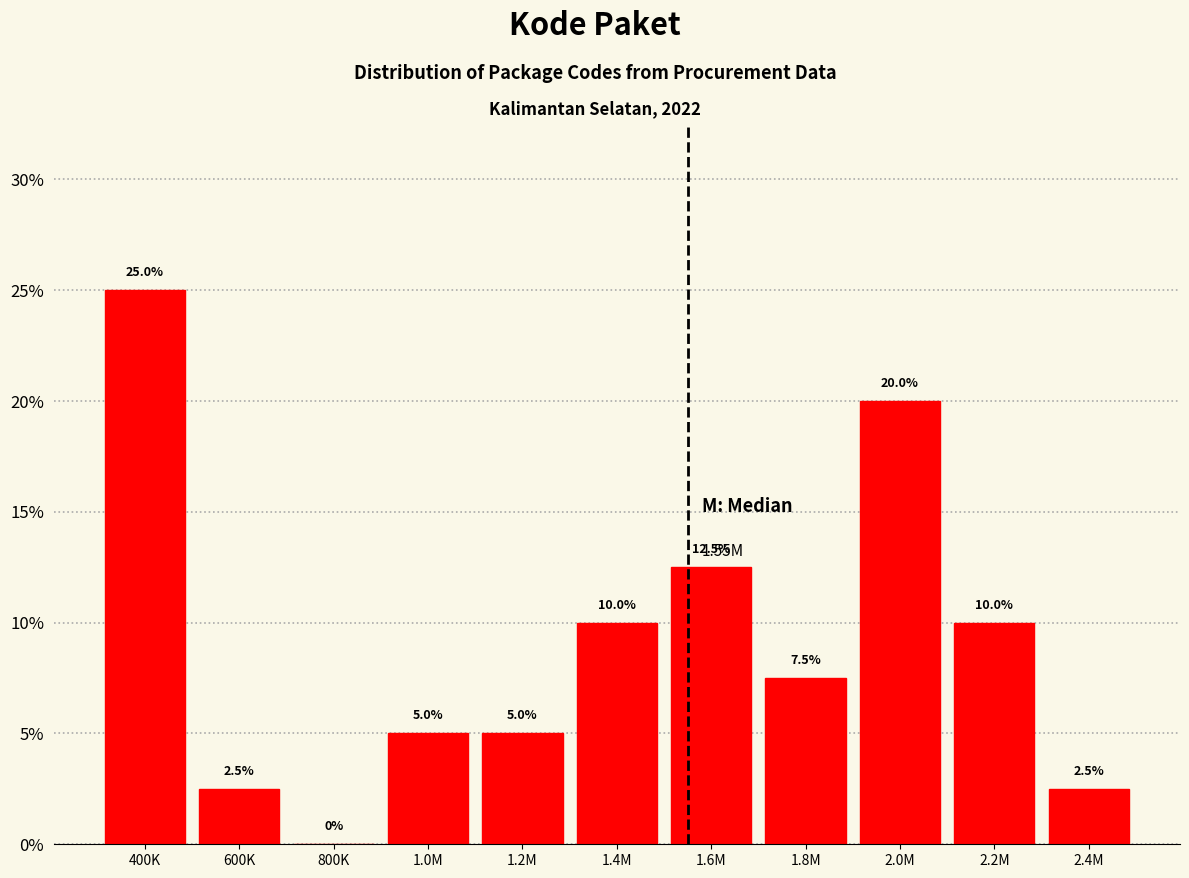

Are the bars horizontal?

No